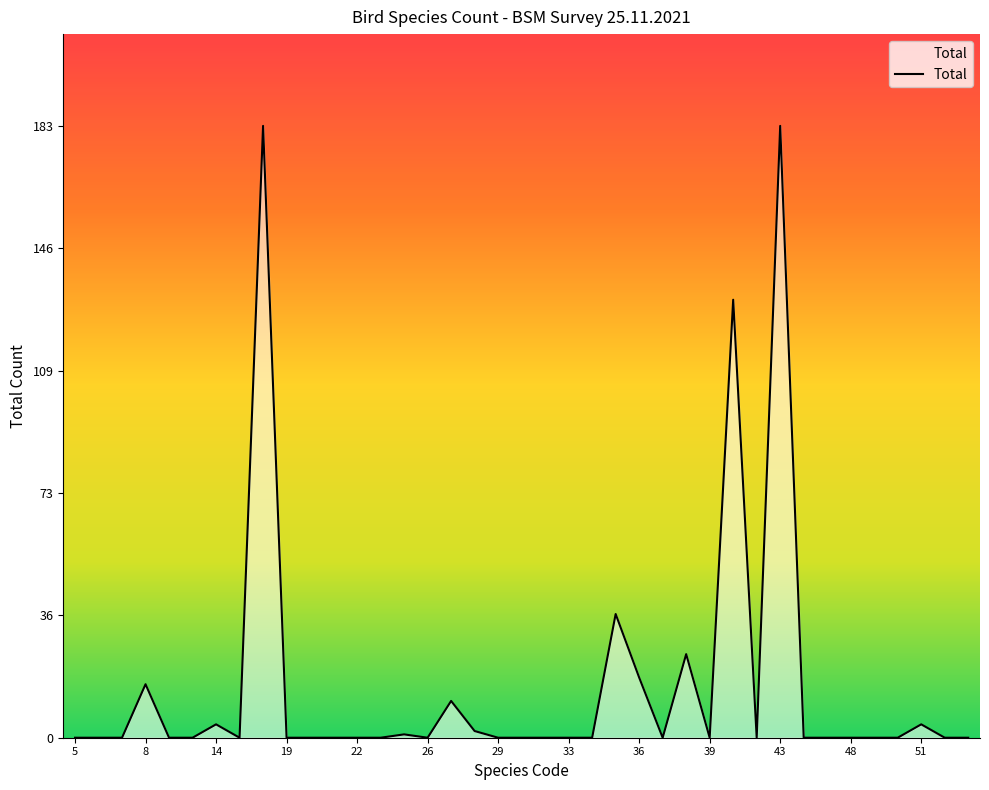

What is the average value?

16